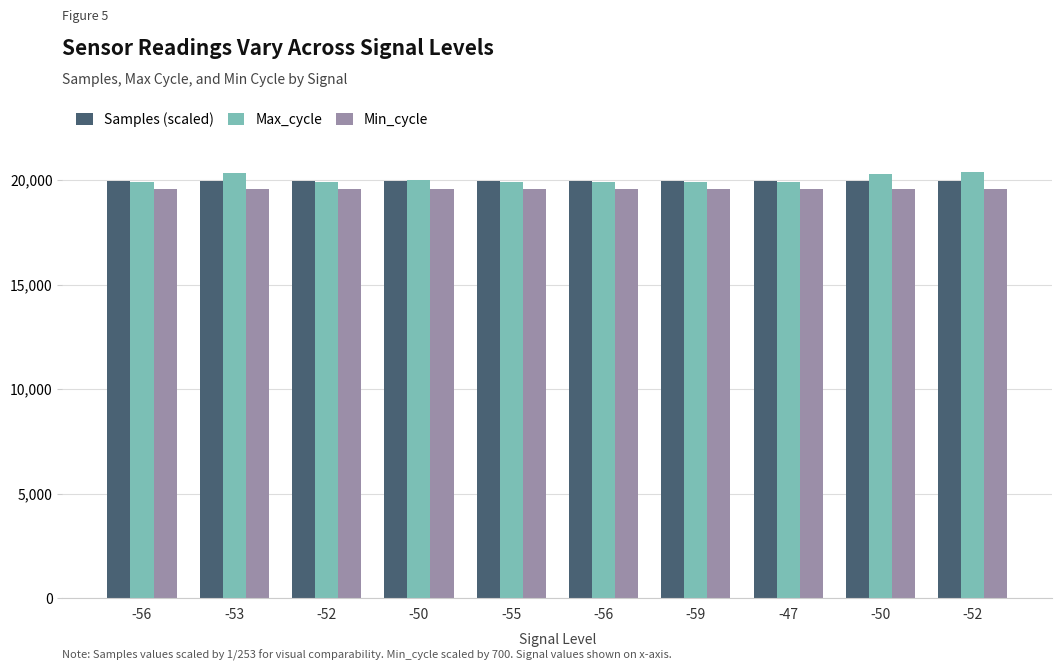

How many distinct data groups are displayed?

3